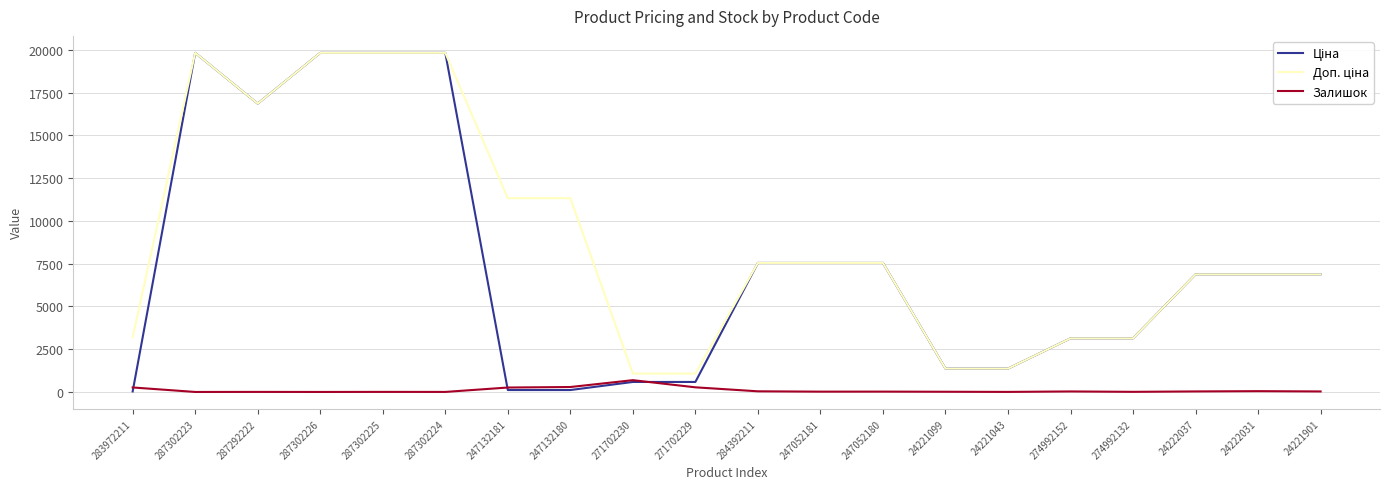

True or false: Залишок has a value of 19.0 at 247052181.

True